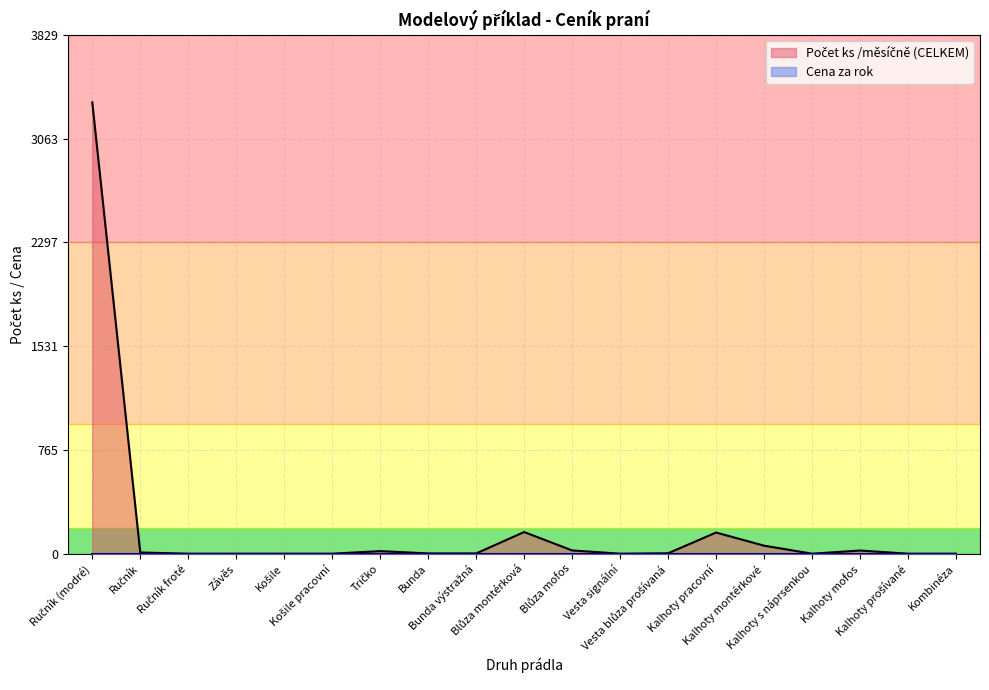

How many distinct data groups are displayed?

2